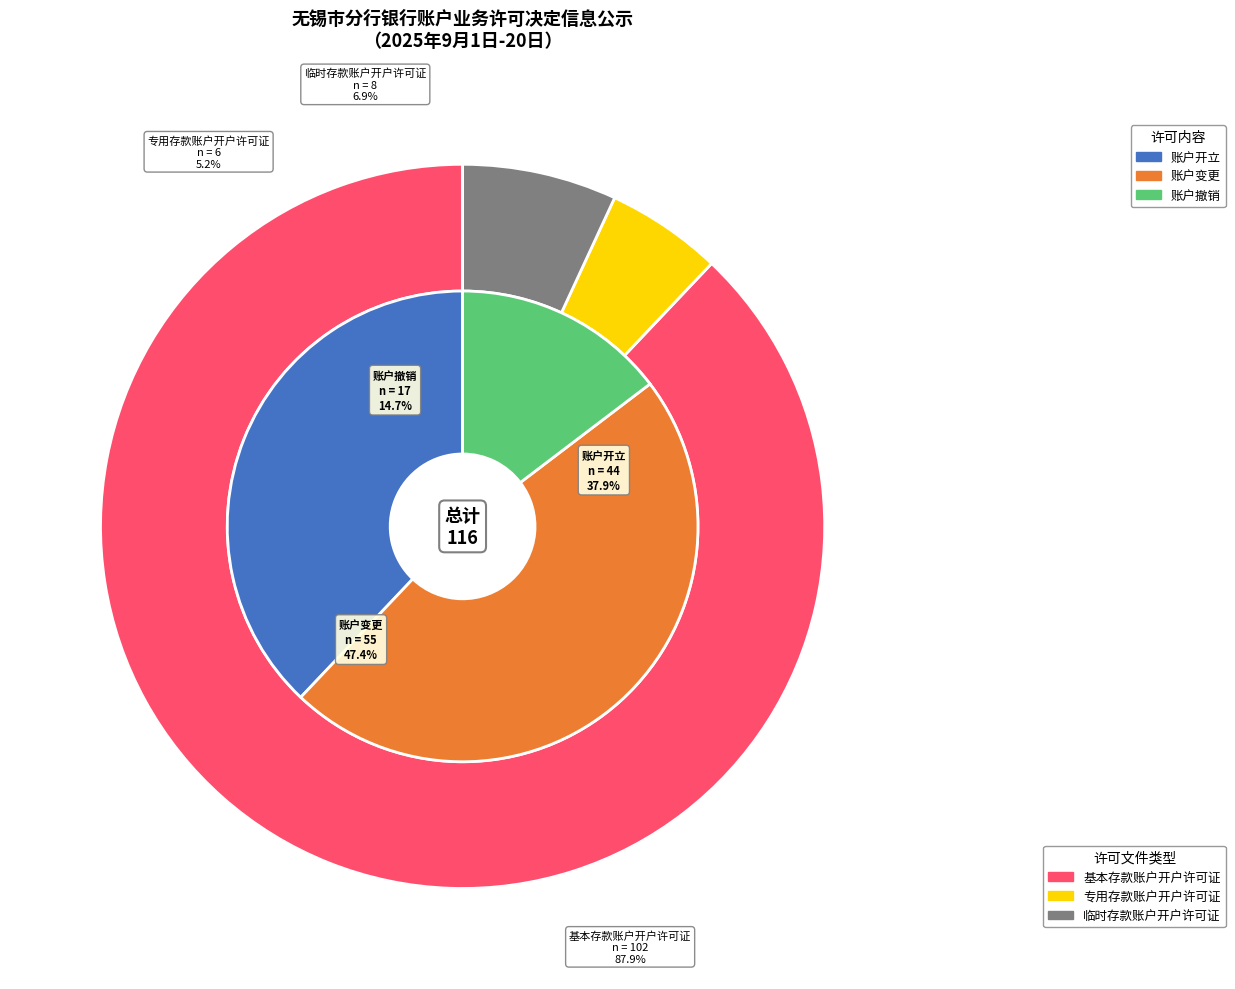

Count the number of slices in the pie.

3